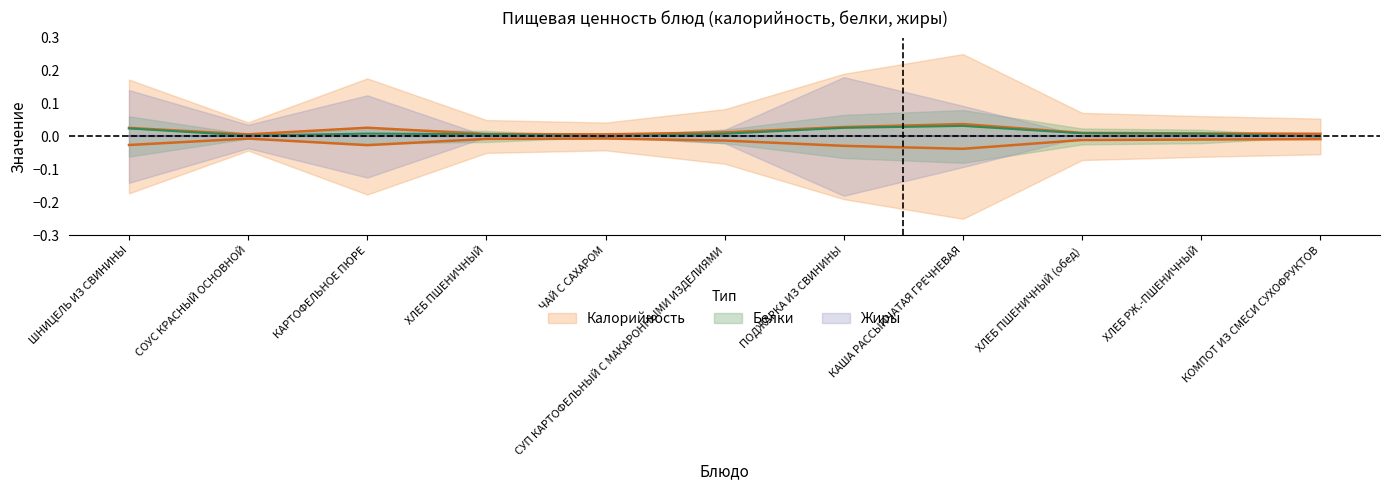

Is it true that Белки equals 0.0 at ЧАЙ С САХАРОМ?

True